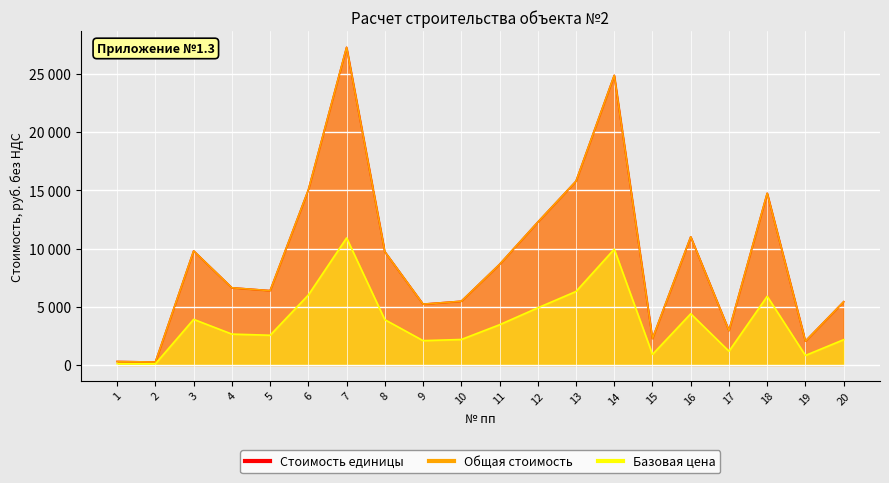

How many interior local valleys does the Стоимость единицы series have?

6